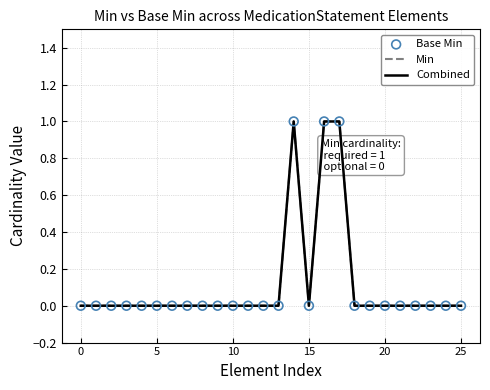

At which category is the sum across all series the highest?

14